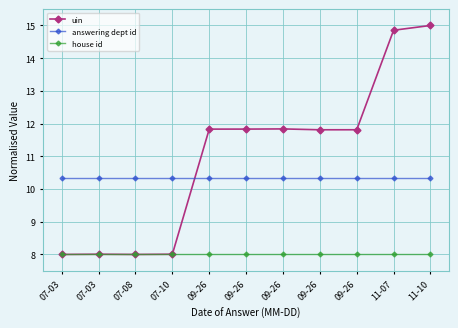

Which series has the largest range (max minus min)?

uin